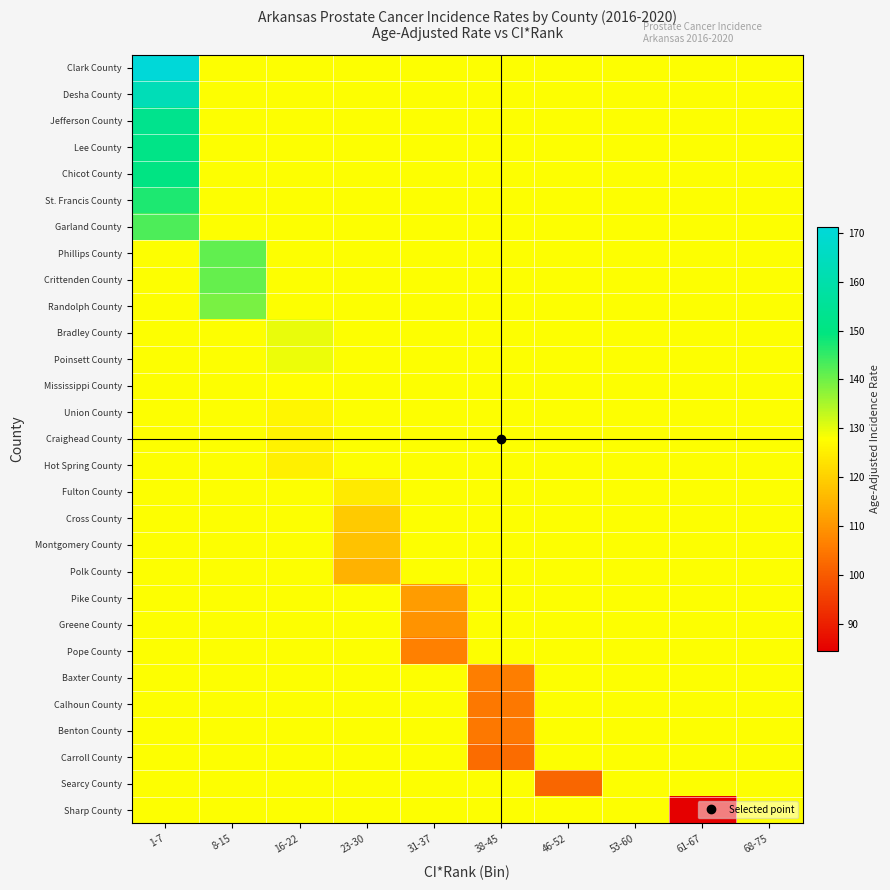

Which series has the largest total across all categories?

Clark County